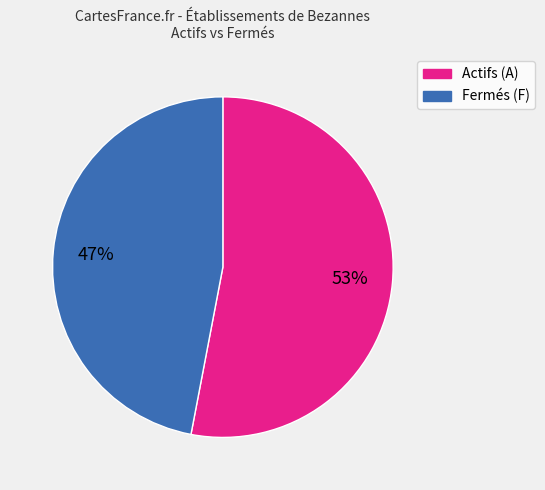

How many slices are in this pie chart?

2